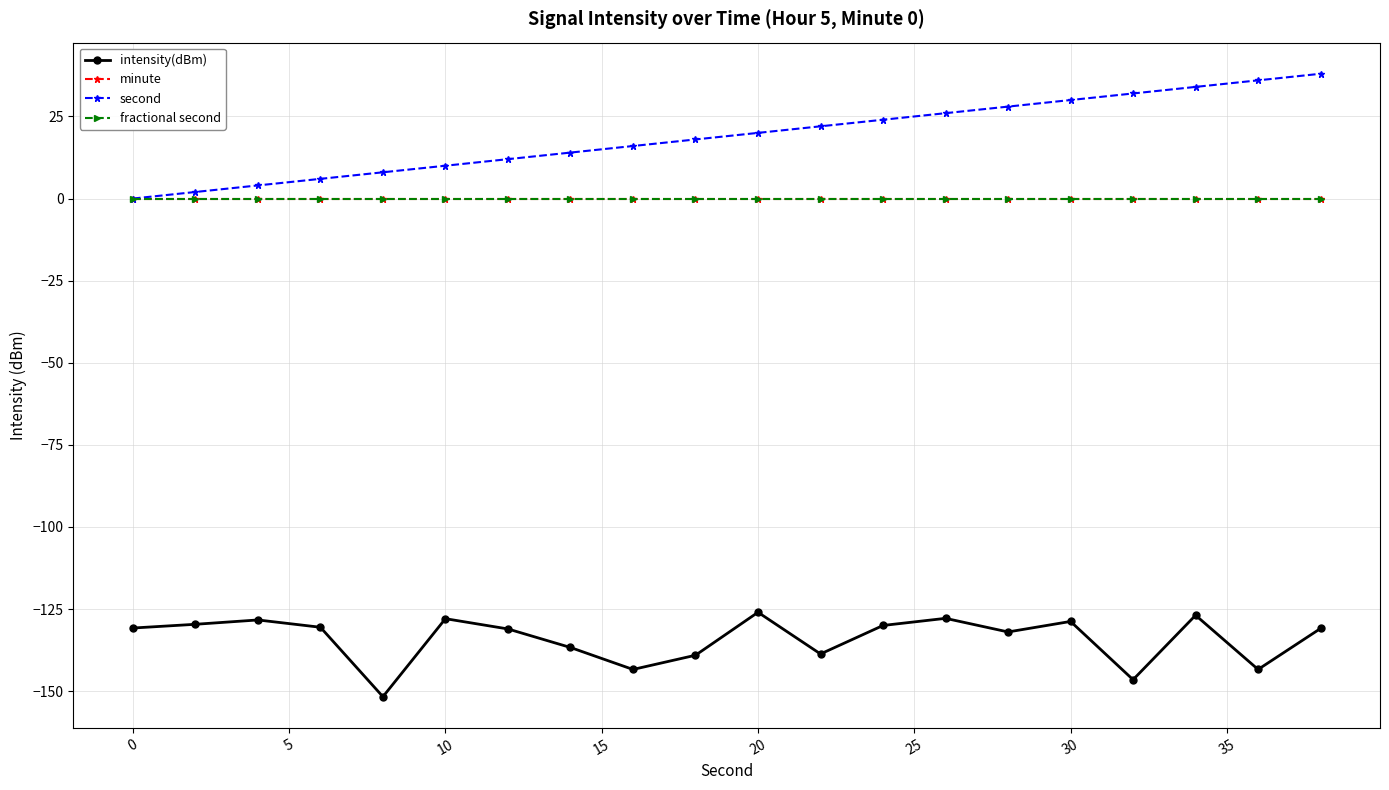

Does the chart have visible grid lines?

Yes